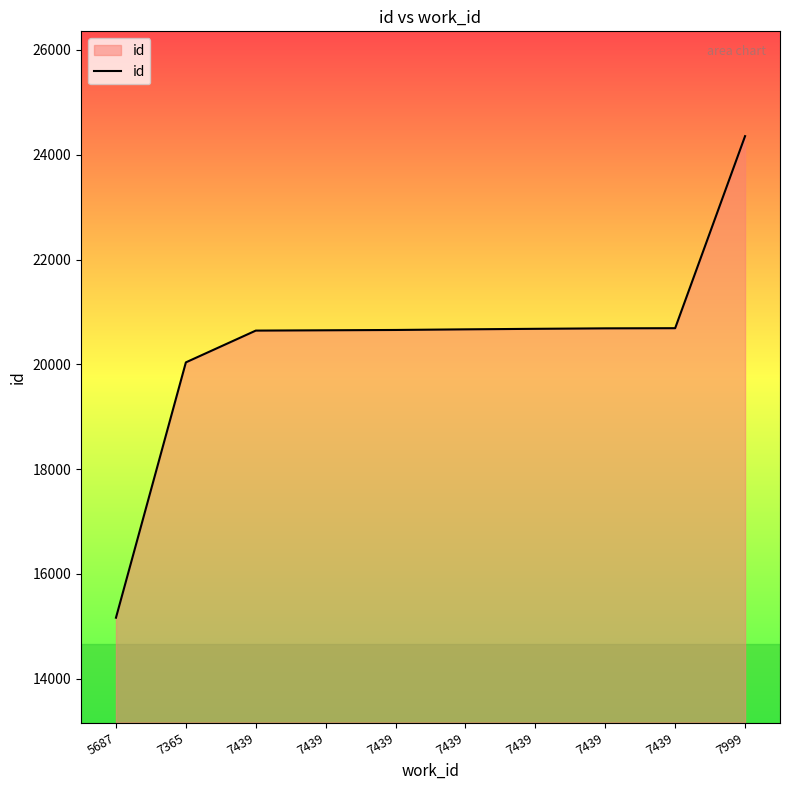

Is this an area chart (filled region under the line)?

Yes